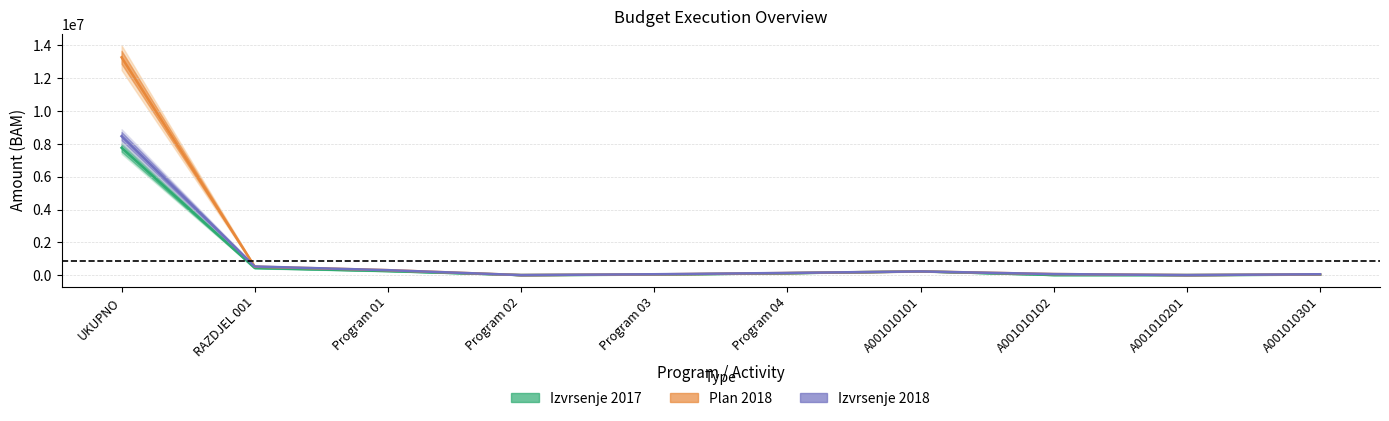

At how many categories does at least one series exceed 5404591?

1